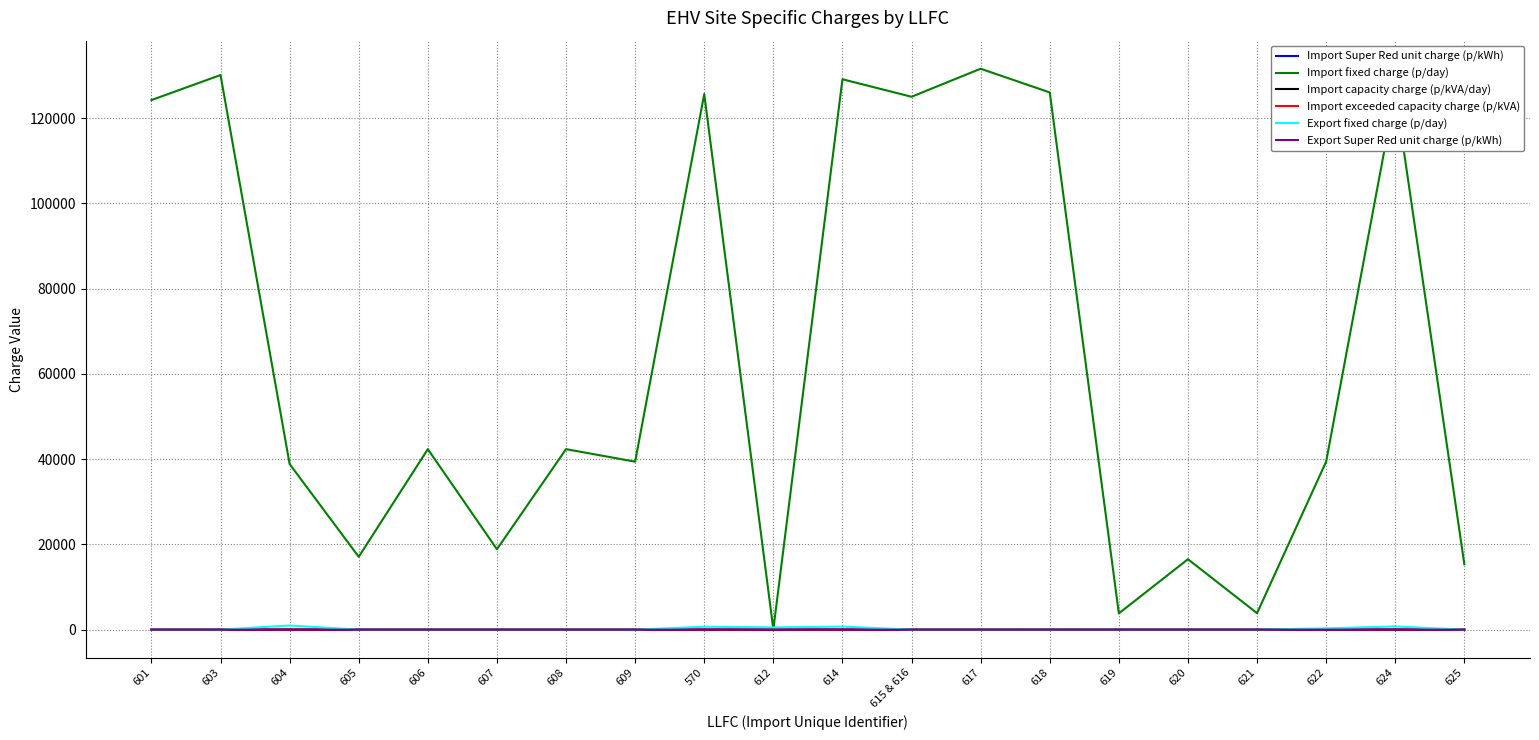

Is this an area chart (filled region under the line)?

No